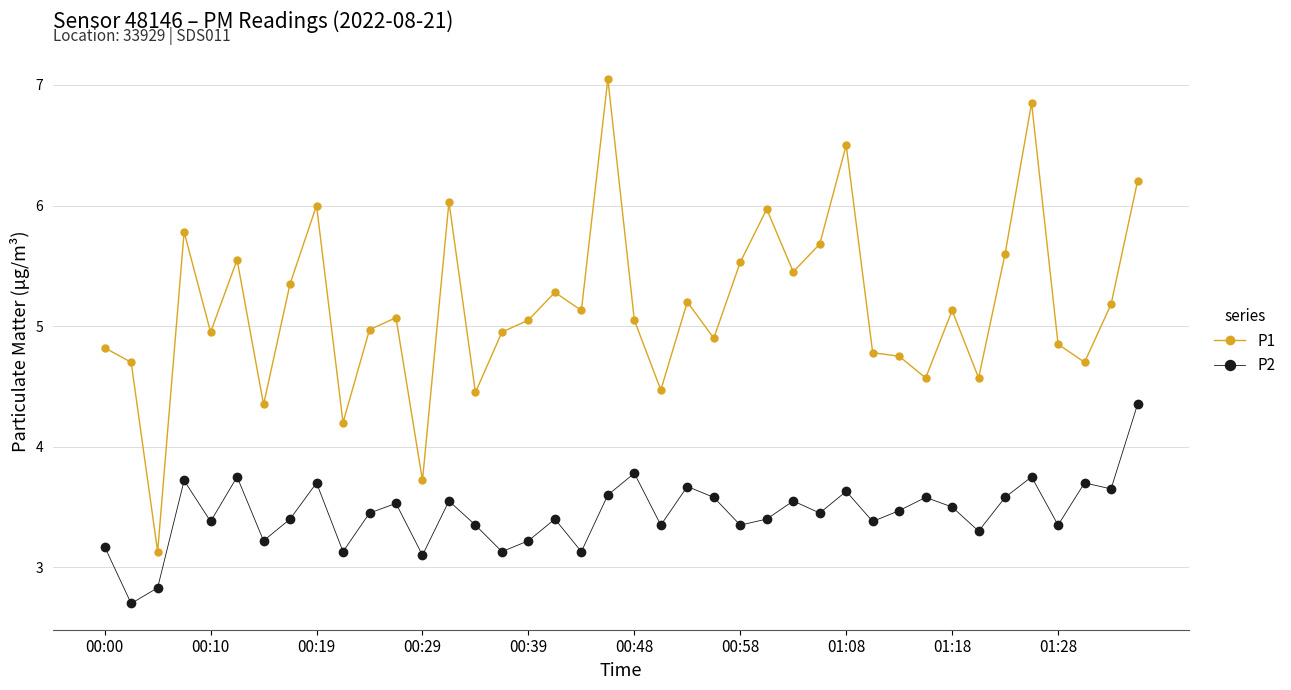

What is the average value of the P1 series?

5.2